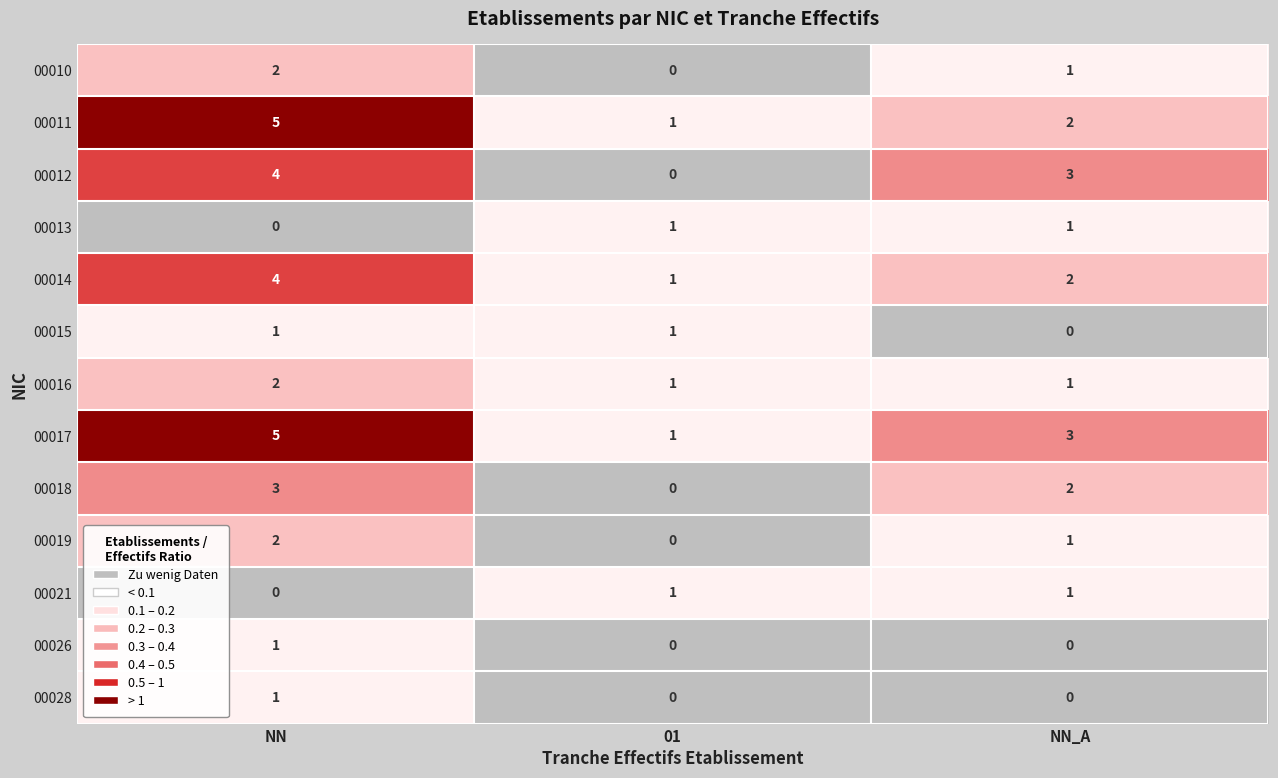

Count the number of data series in this chart.

13